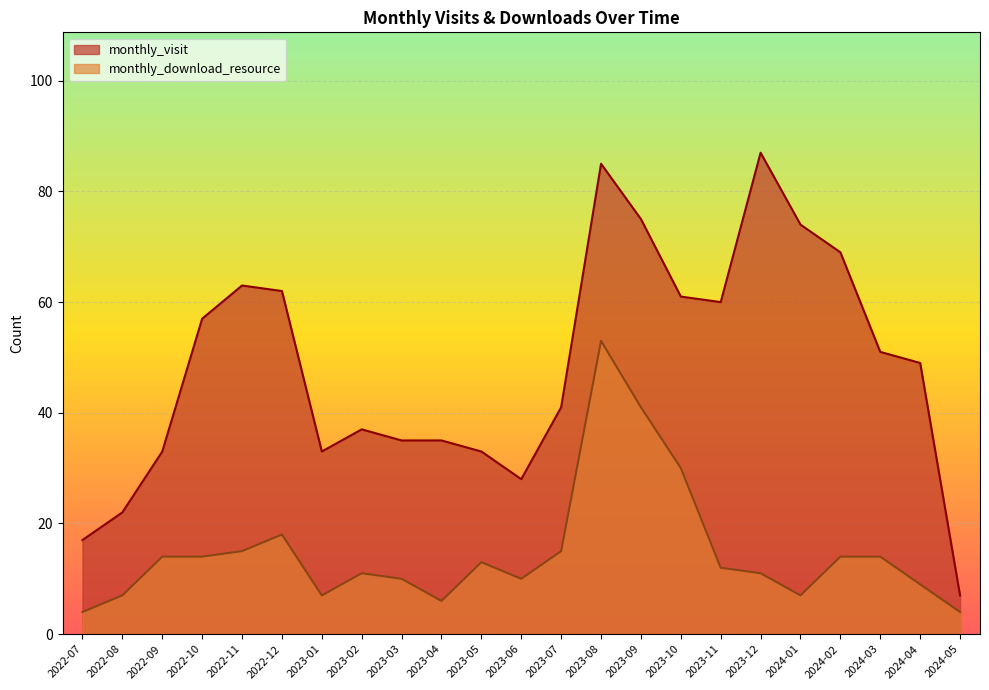

What is the minimum value shown in the chart?

4